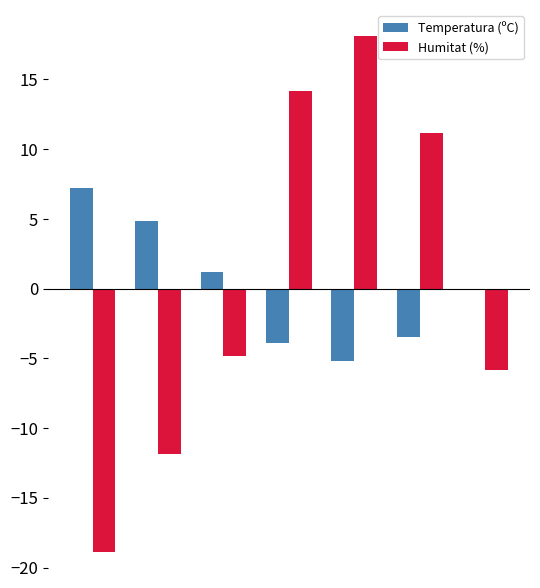

What is the maximum value for Humitat (%)?

18.1